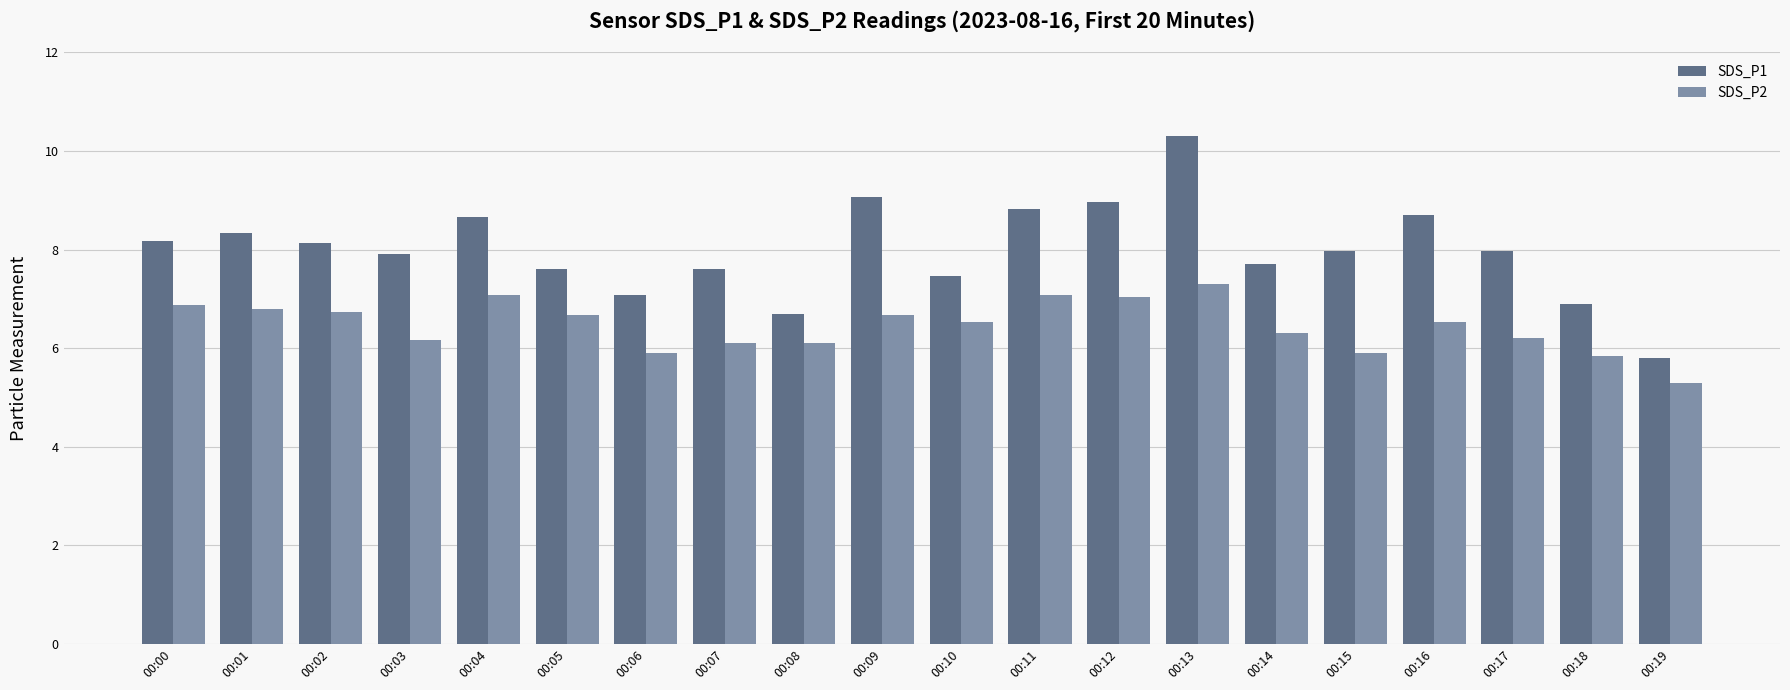

The SDS_P1 series shows 10.2 at 00:08. True or false?

False